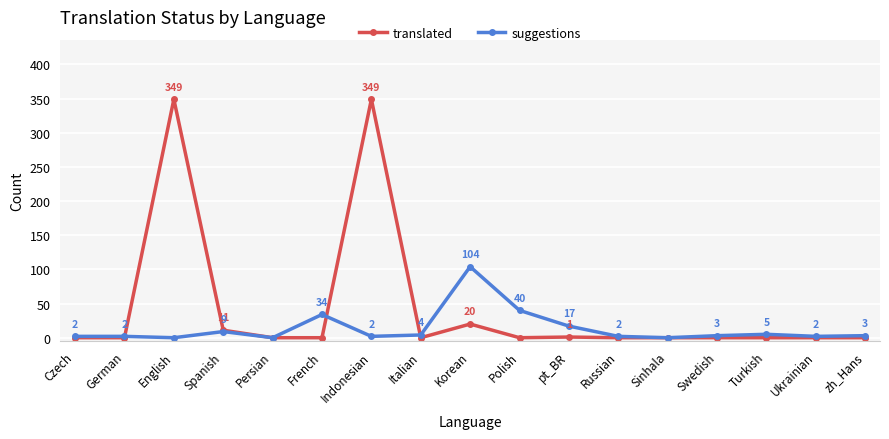

True or false: translated has more than 2 points higher than both neighbors.

True